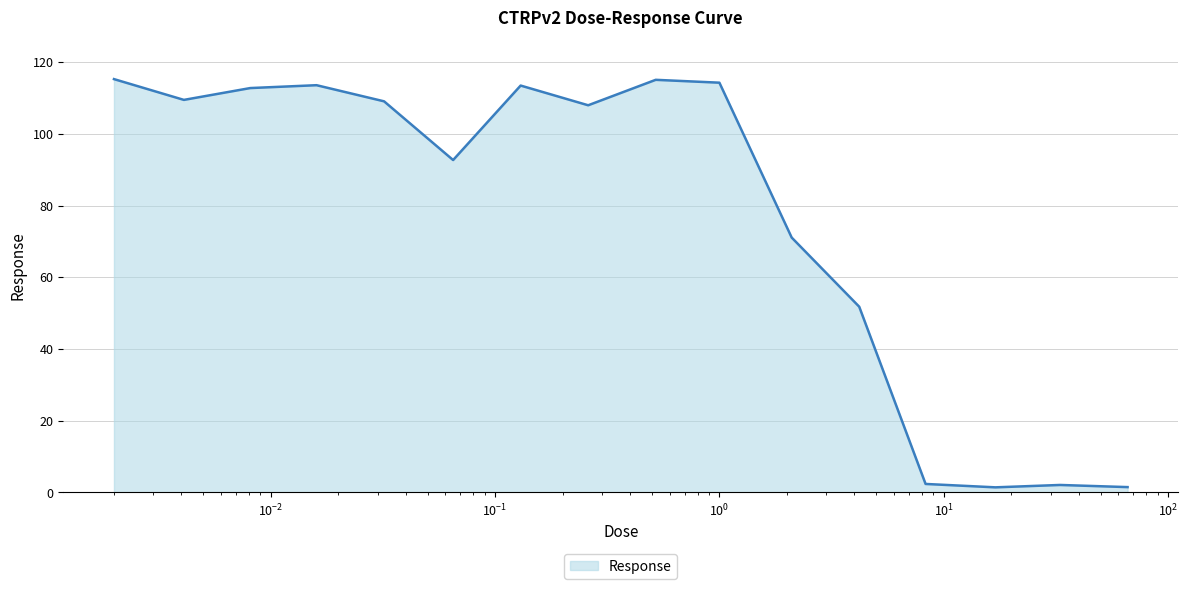

What is the difference between the maximum and minimum values?

113.9